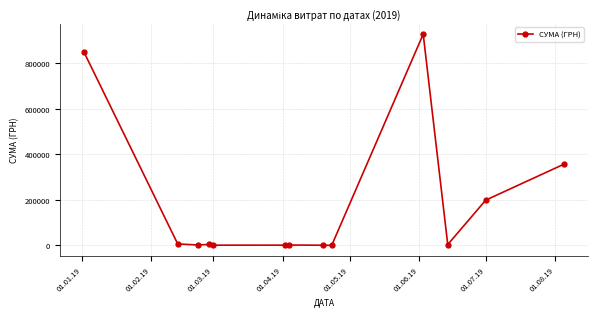

What is the difference between the maximum and minimum values?

927911.0